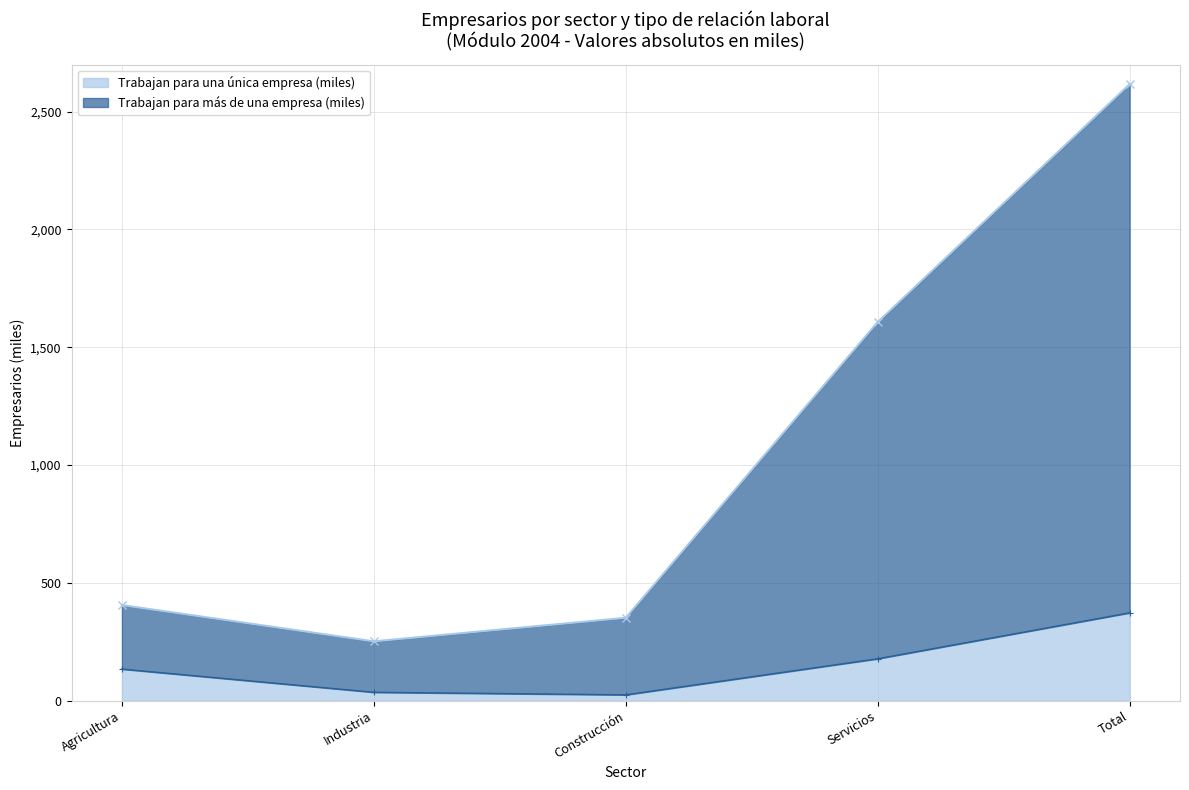

True or false: Trabajan para más de una empresa (miles) and Trabajan para una única empresa (miles) intersect in this chart.

False